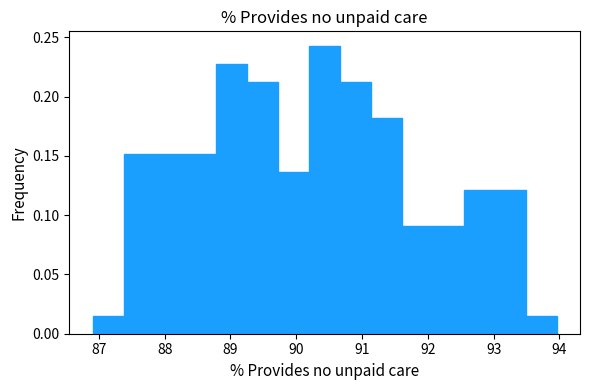

How tall is the bar that spans 88.3 to 88.8 on the x-axis? Neither the bar edges nor the heights are printed on the chart, so give them approximately, as read against the axes.

0.150